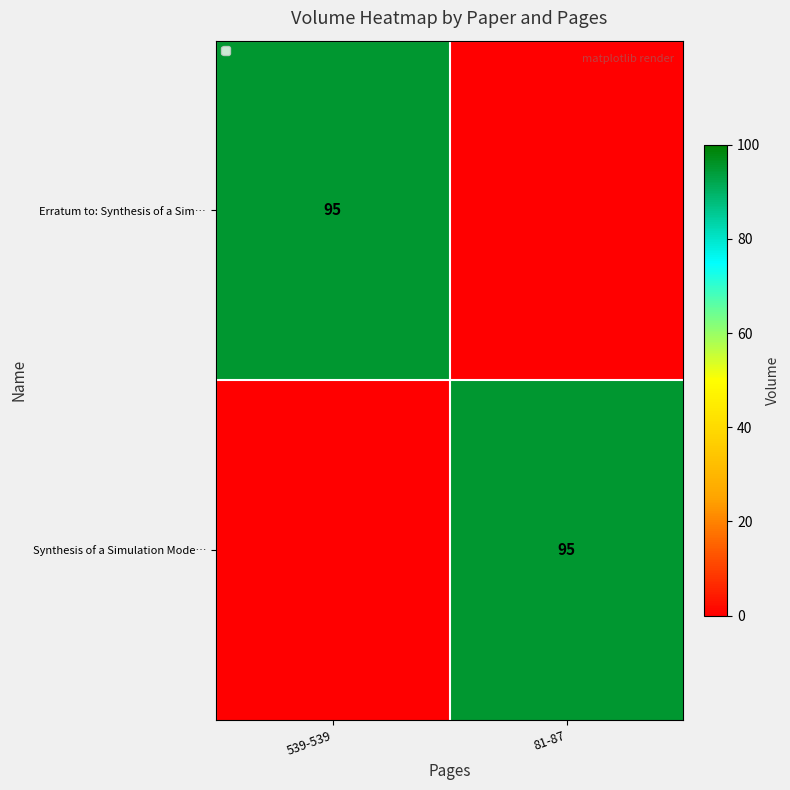

The Synthesis of a Simulation Mode… series shows 95 at 81-87. True or false?

True